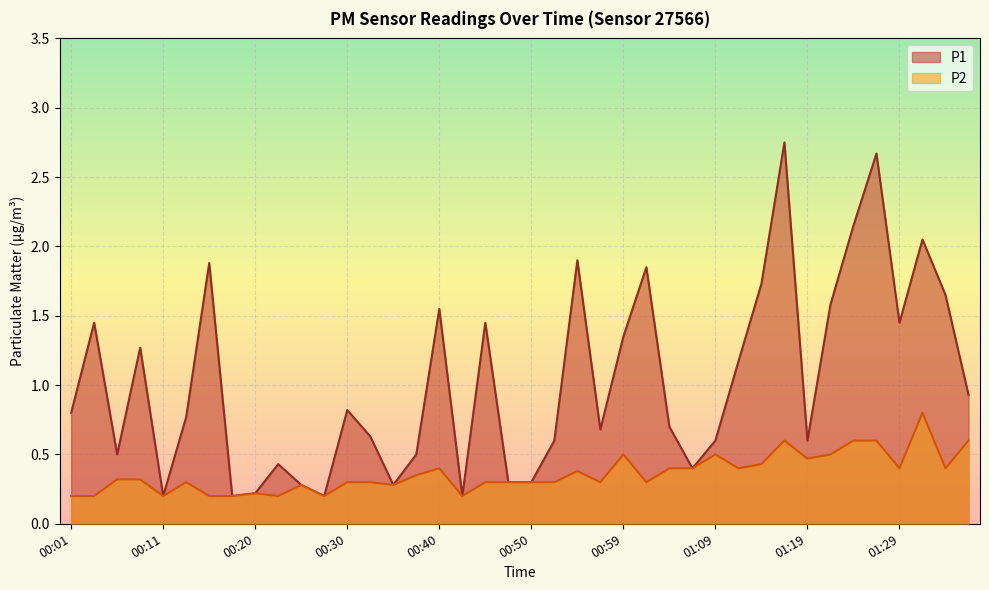

Which label corresponds to the smallest value in the chart?

00:11